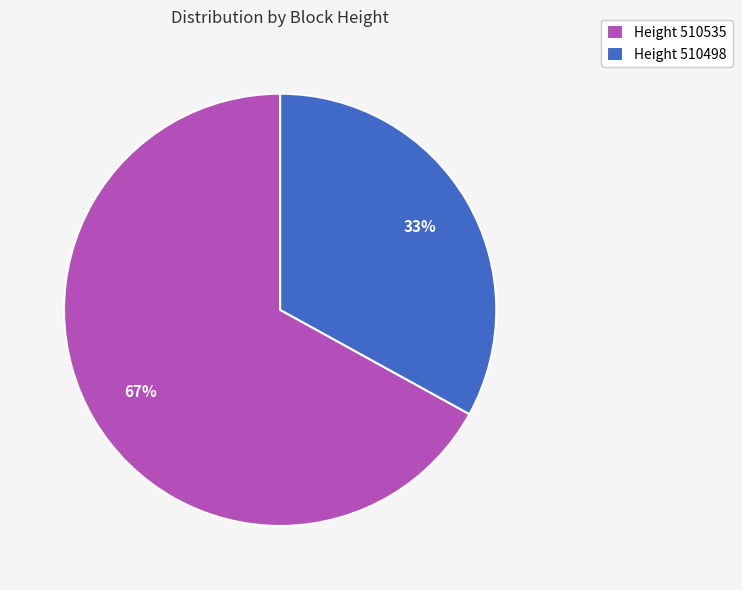

Is the sum of Height 510535 and Height 510498 greater than half?

Yes